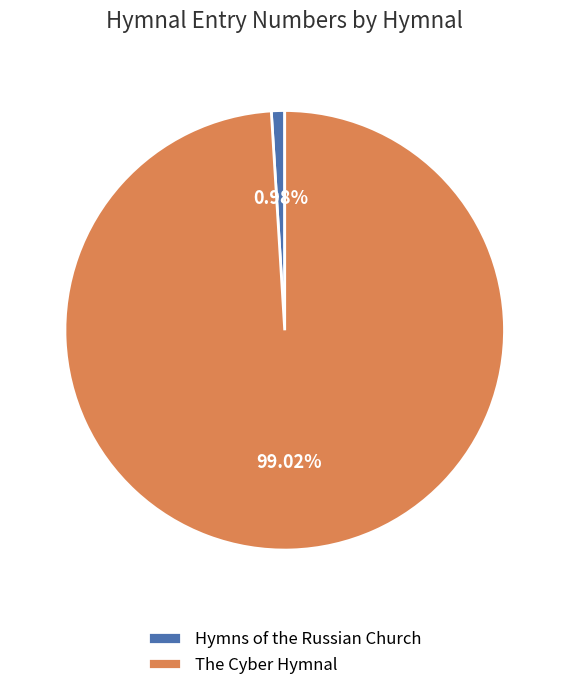

To the nearest percent, what is the difference between the Hymns of the Russian Church and The Cyber Hymnal slice percentages?

98%